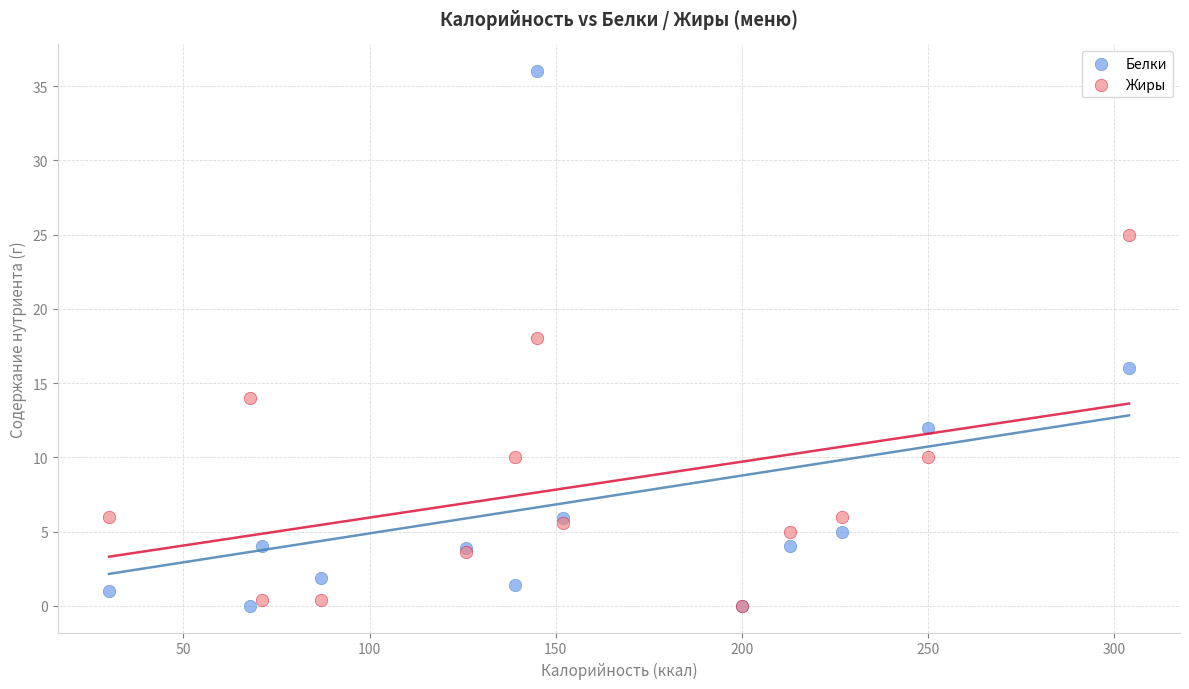

Which series contains the highest Y value?

Белки